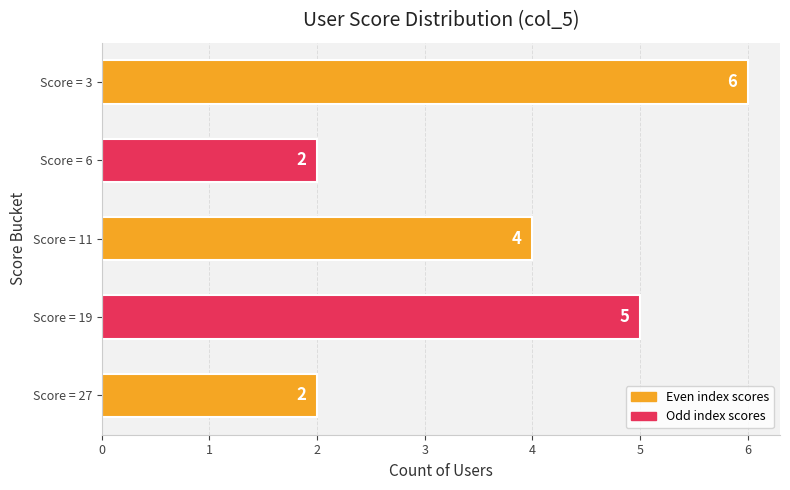

Where is the data nearest to the value 4?

Score = 11